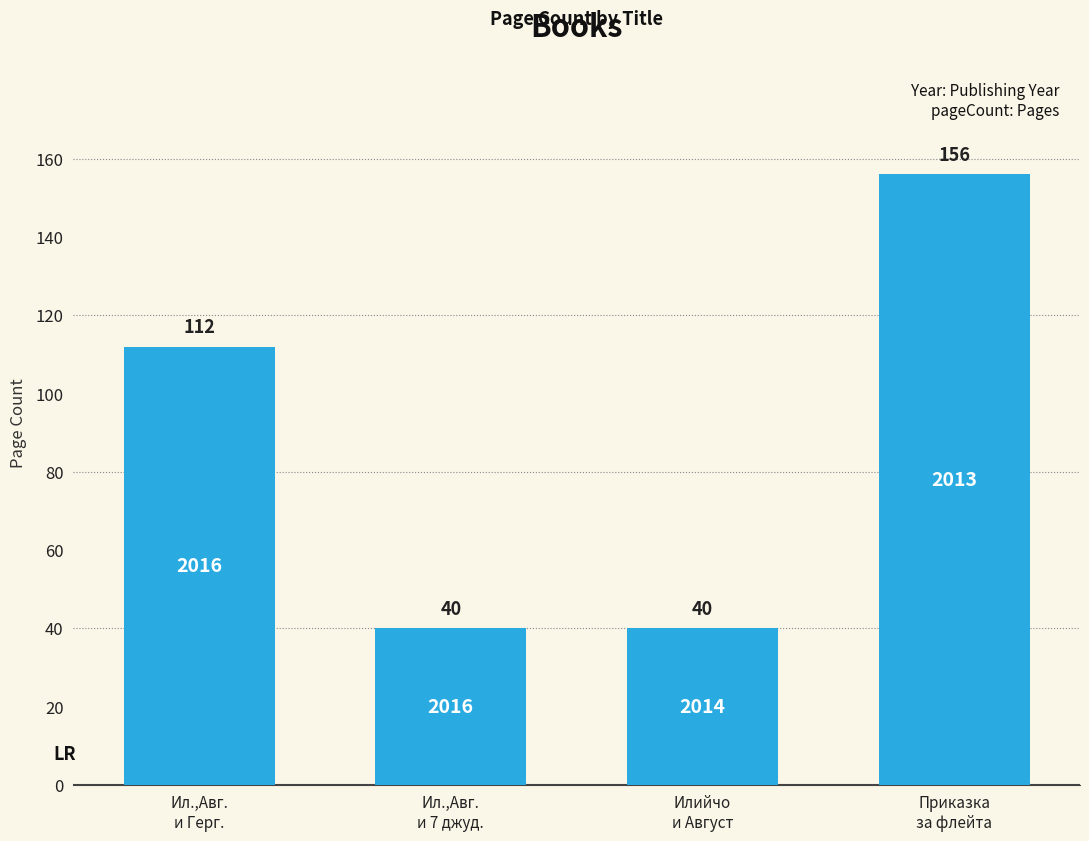

How many bars are there in total?

4